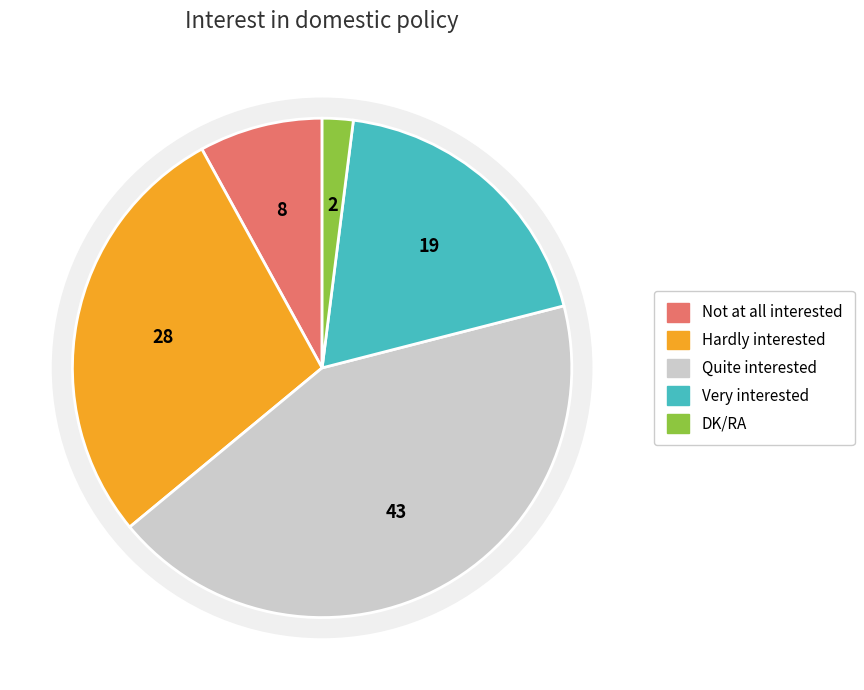

To the nearest percent, what percentage of the pie is Not at all interested?

8%